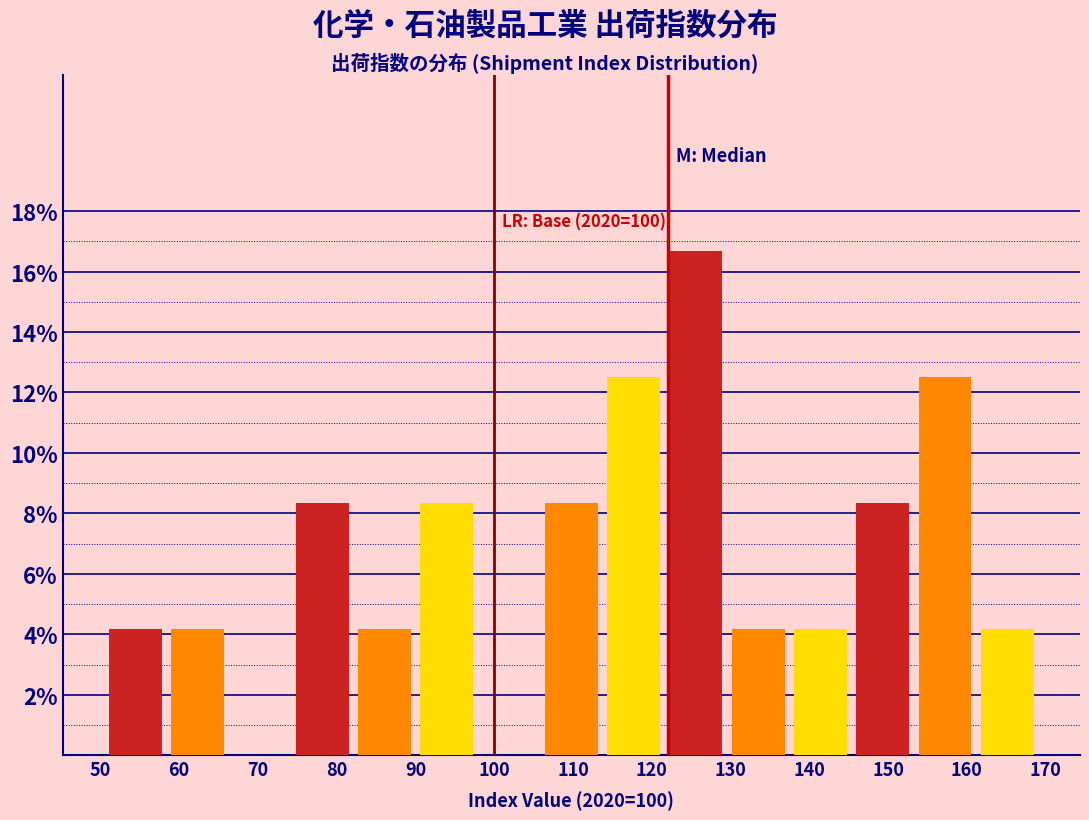

Over which range of the x-axis is the bar tallest?

122 to 130